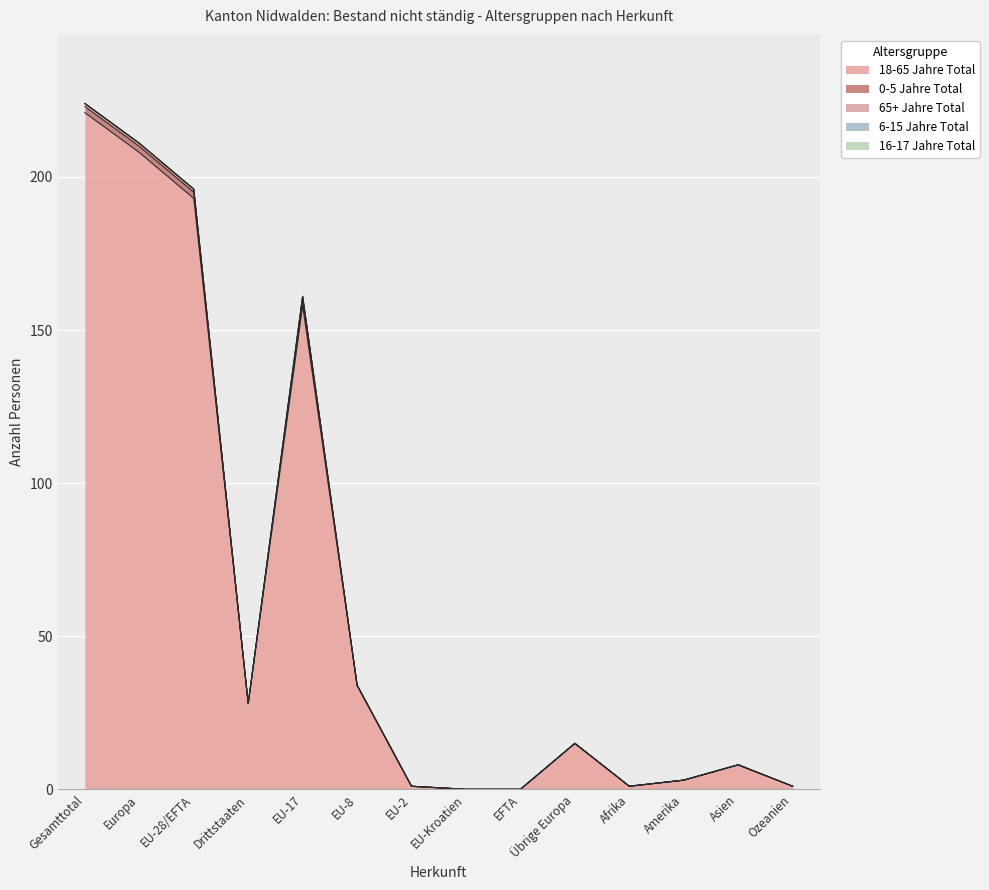

Does the chart display data point markers on the line(s)?

No